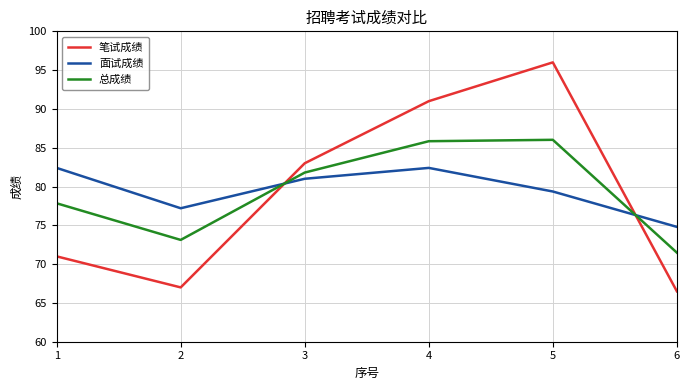

True or false: 笔试成绩 and 总成绩 intersect in this chart.

True